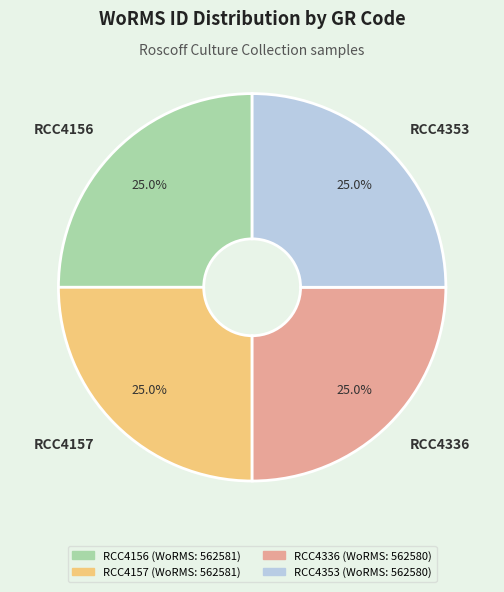

Count the number of slices in the pie.

4